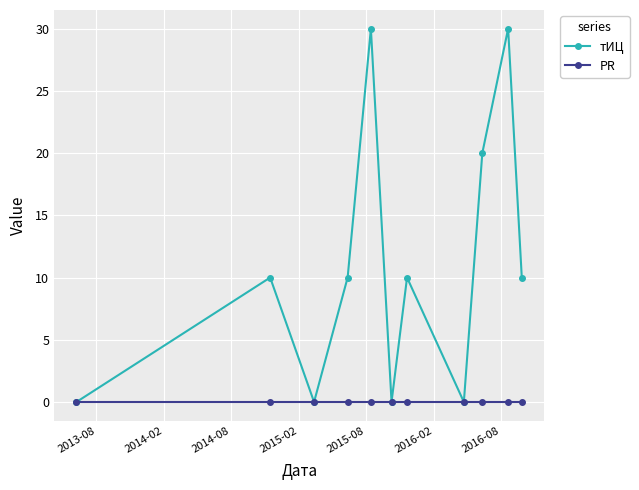

Which series has the largest total across all categories?

тИЦ